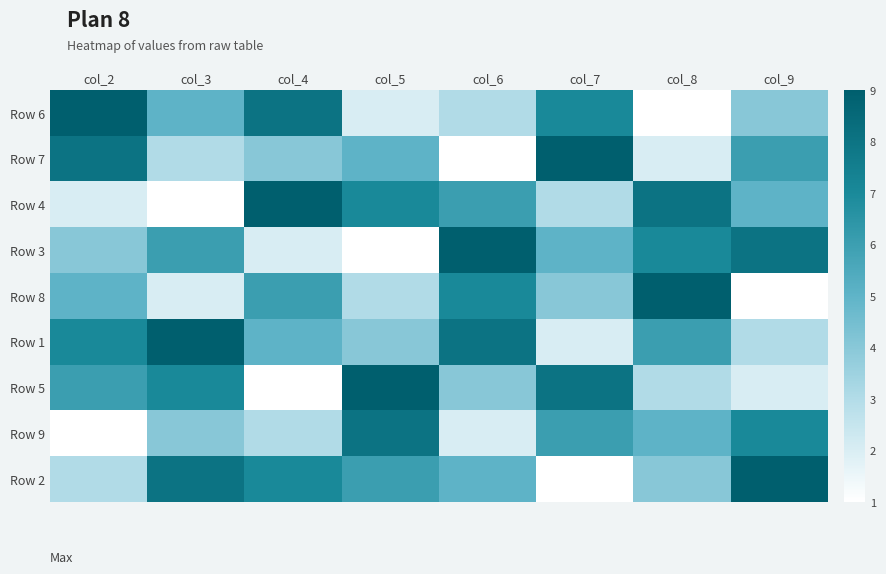

Between col_9 and col_5, which is larger?

col_9